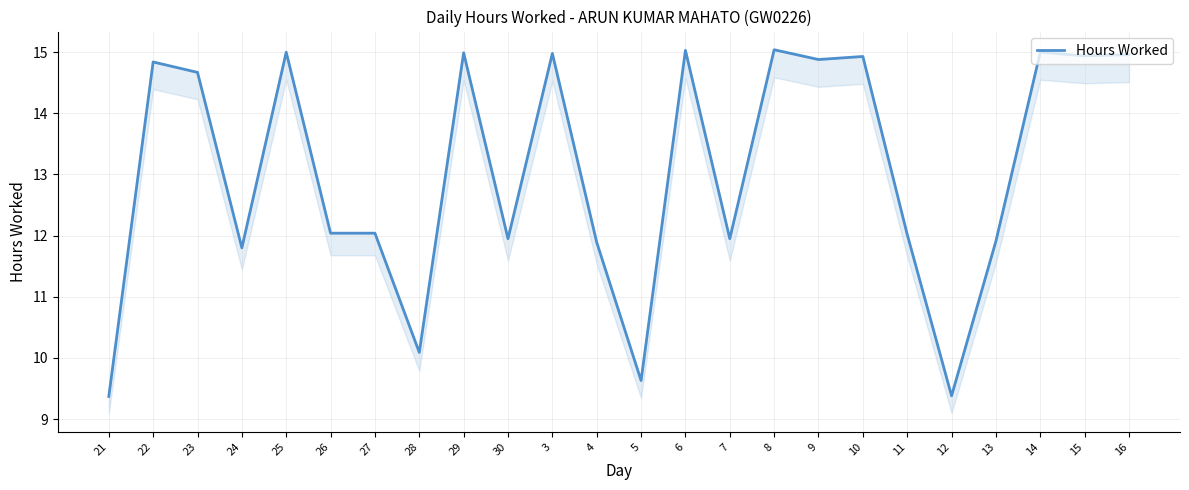

Is it true that the value at 26 is 19.6?

False